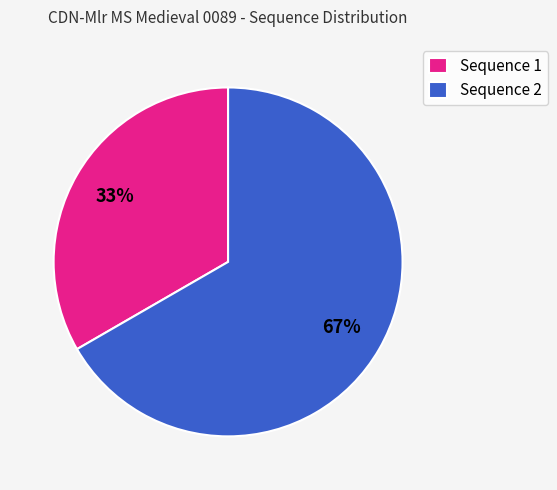

Does any single category account for the majority?

Yes